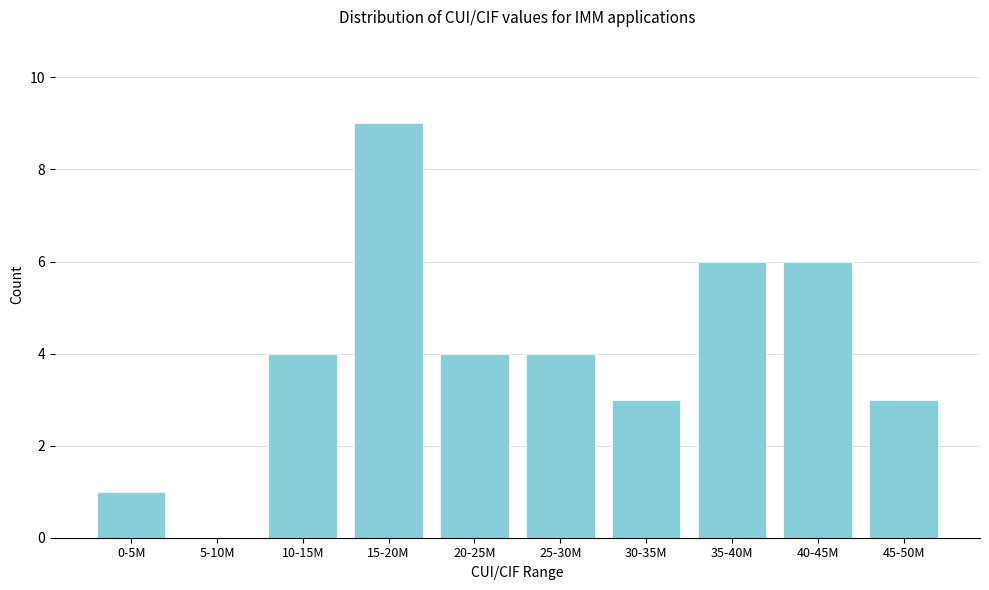

Reading left to right, transcribe all the data shown in this chart.

0-5M=1	5-10M=0	10-15M=4	15-20M=9	20-25M=4	25-30M=4	30-35M=3	35-40M=6	40-45M=6	45-50M=3